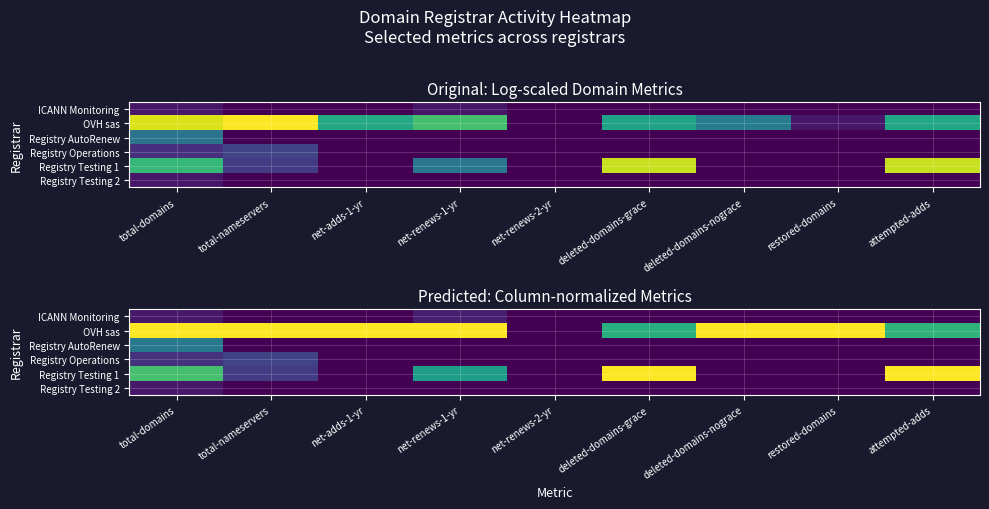

Rank the series at attempted-adds from lowest to highest value.

ICANN Monitoring, Registry AutoRenew, Registry Operations, Registry Testing 2, OVH sas, Registry Testing 1